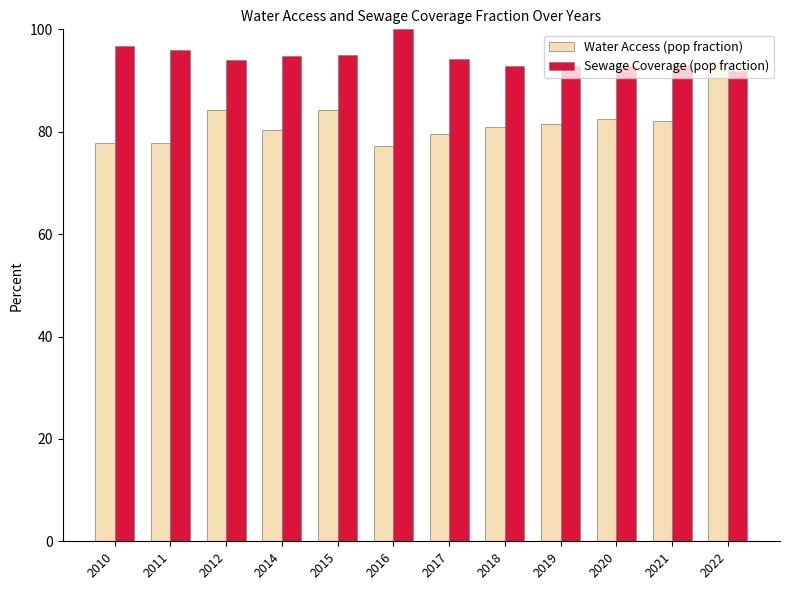

What is the spread (max minus min) of values at 2017?

14.8